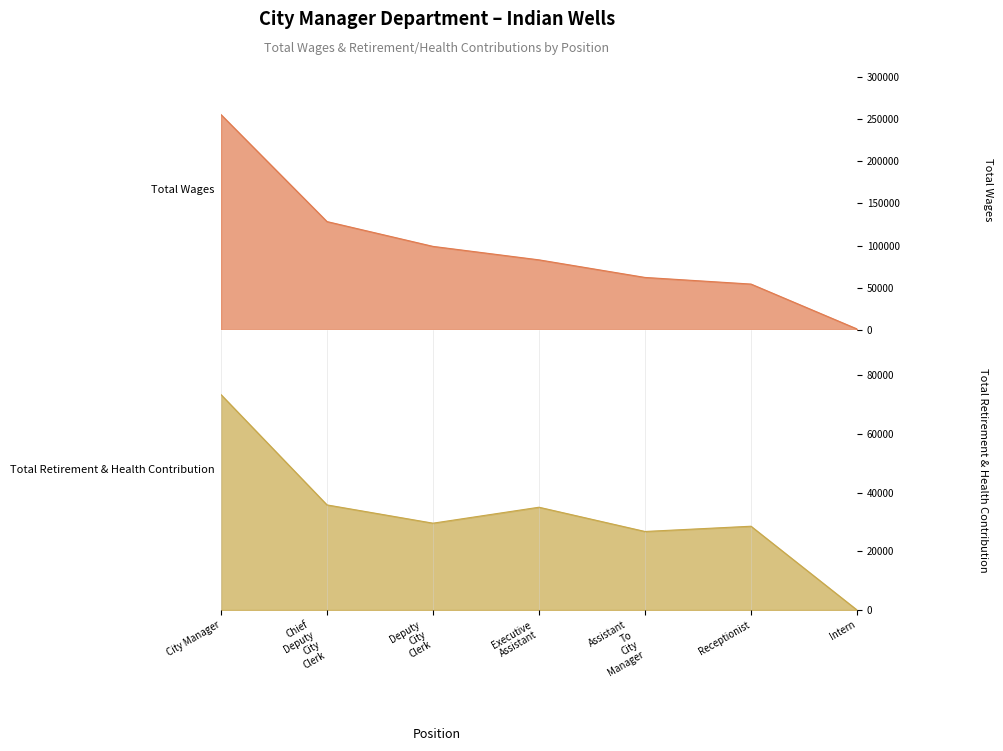

At Intern, list the series in order from smallest to largest.

Total Retirement & Health Contribution, Total Wages